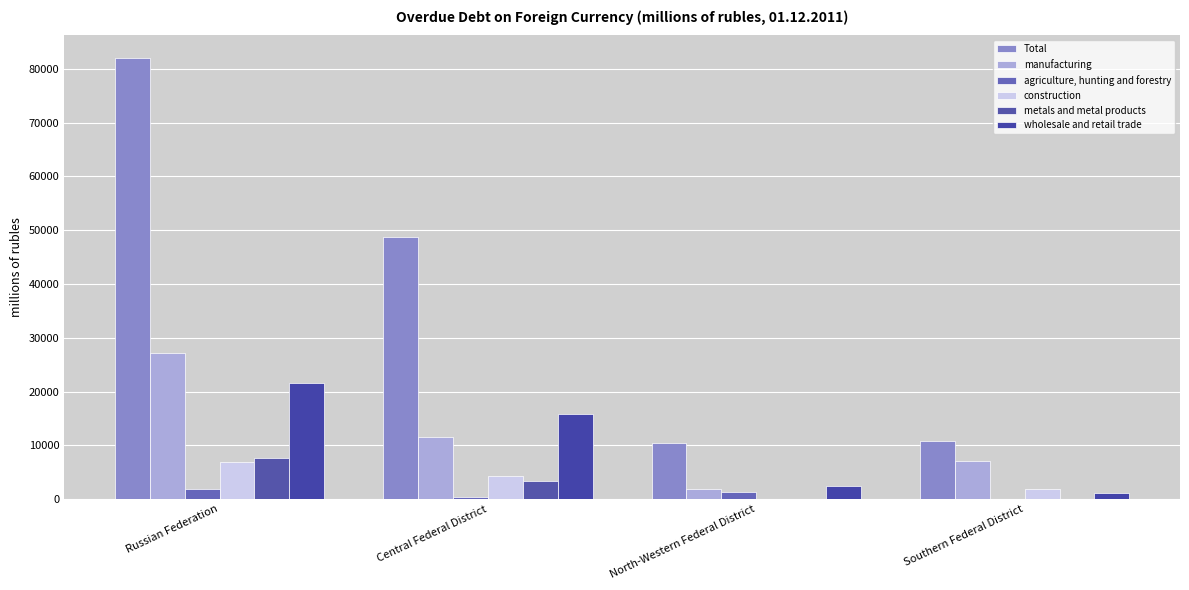

The Total series shows 16997 at North-Western Federal District. True or false?

False